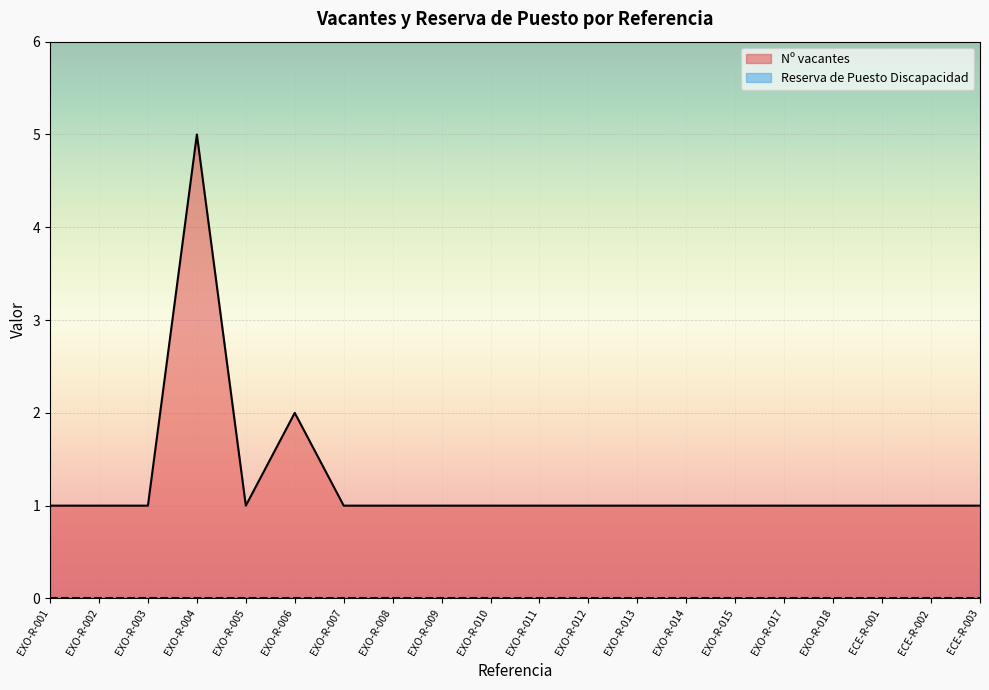

List the labels in order of value, smallest first.

EXO-R-001, EXO-R-002, EXO-R-003, EXO-R-005, EXO-R-007, EXO-R-008, EXO-R-009, EXO-R-010, EXO-R-011, EXO-R-012, EXO-R-013, EXO-R-014, EXO-R-015, EXO-R-017, EXO-R-018, ECE-R-001, ECE-R-002, ECE-R-003, EXO-R-006, EXO-R-004